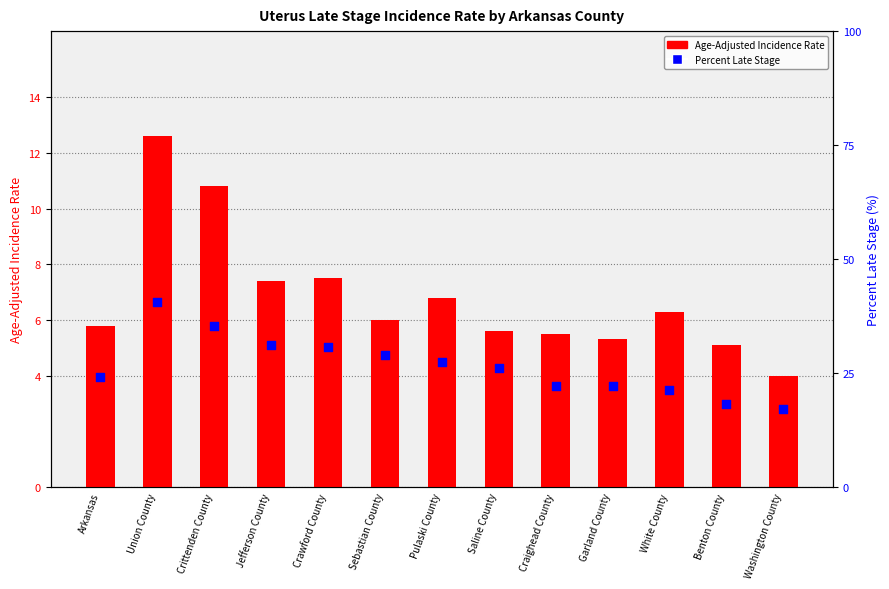

What is the total value across all series at Pulaski County?

34.2